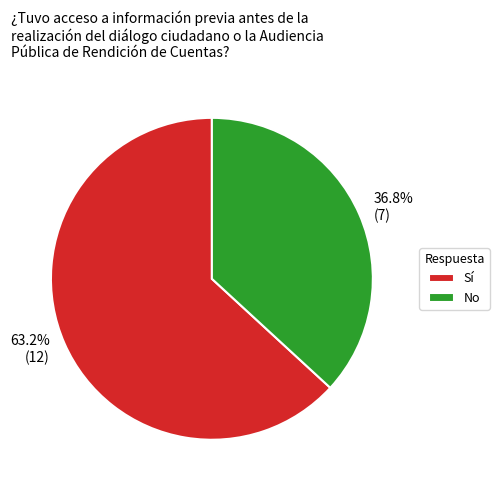

To the nearest percent, what portion does No represent?

37%